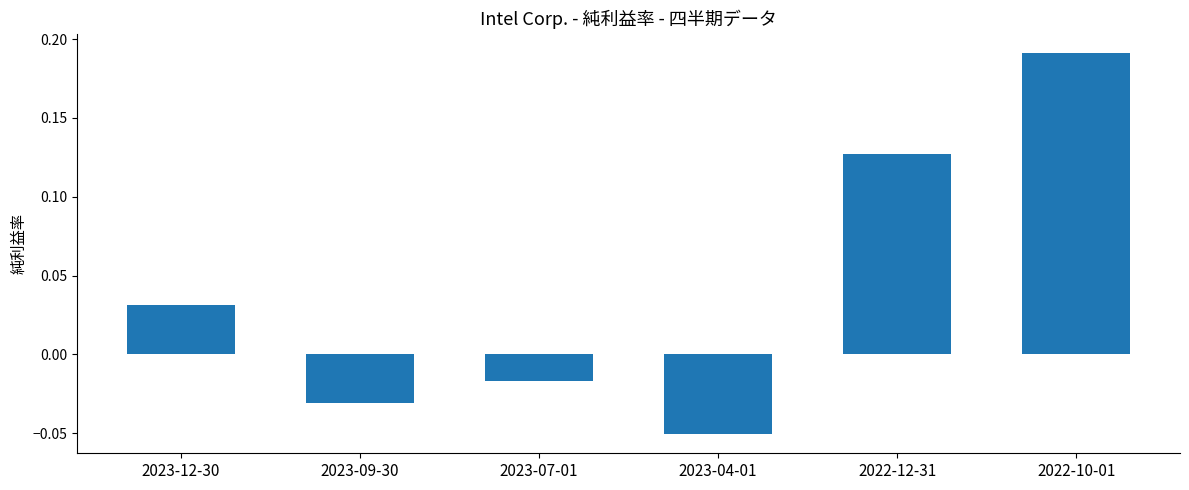

What is the sum of all values?

0.3